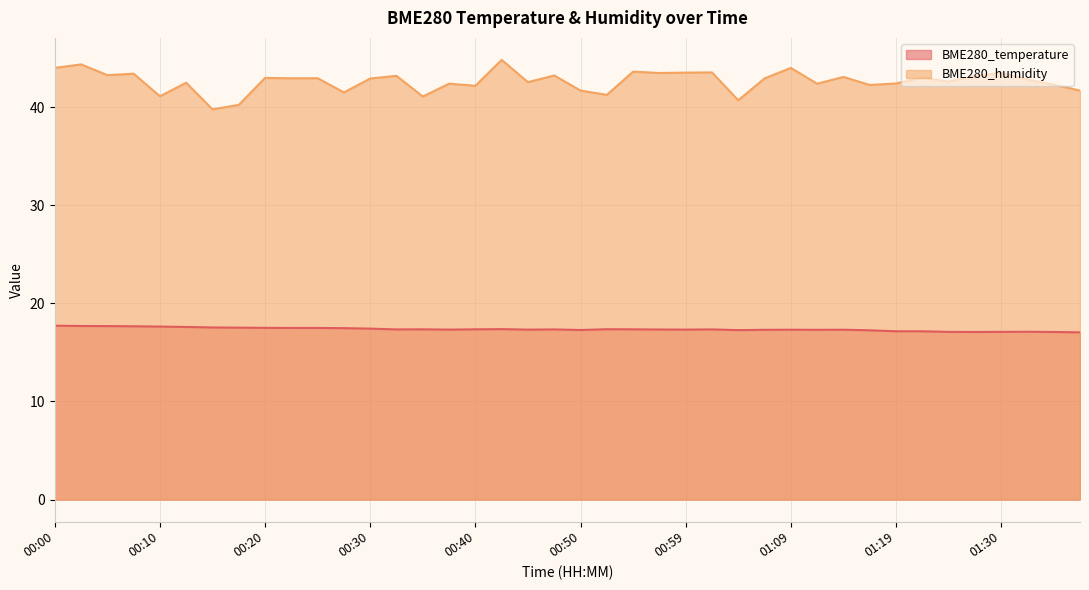

Rank the series by their average value, from highest to lowest.

BME280_humidity, BME280_temperature